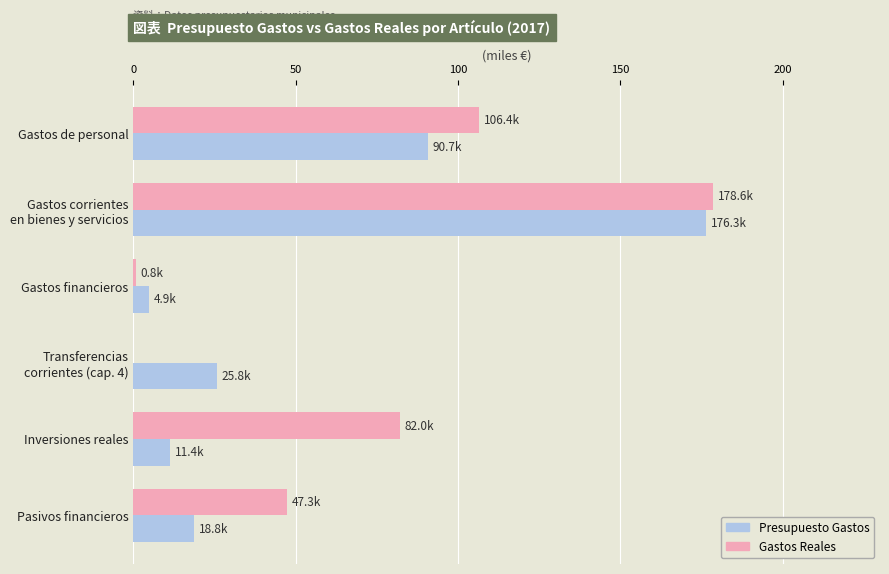

Reading left to right, list all the values displayed in this chart.

Presupuesto Gastos: 90656.9	176350.0	4863.2	25800.0	11400.5	18804.4
Gastos Reales: 106357.9	178559.5	763.9	0.0	82041.5	47272.4